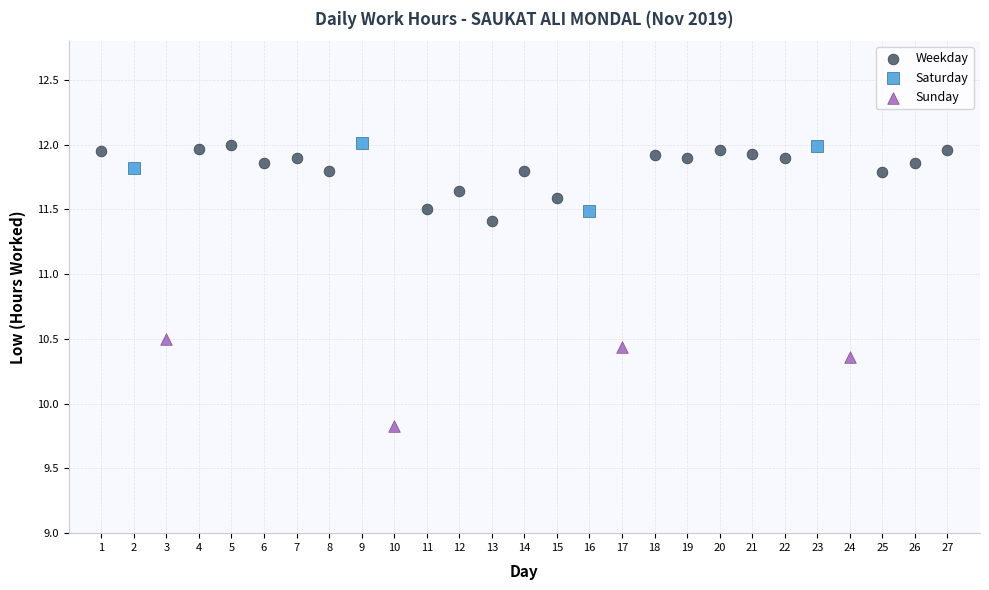

Which series contains the lowest Y value?

Sunday